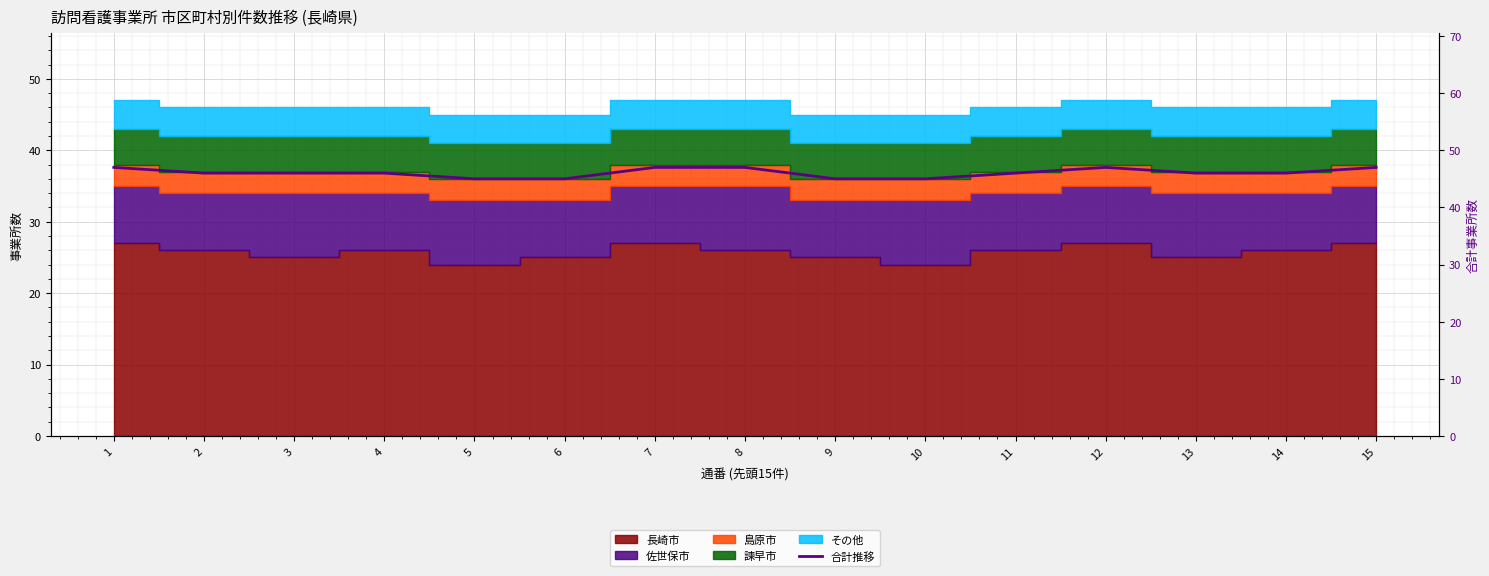

At which category does the chart reach its minimum across all series?

5